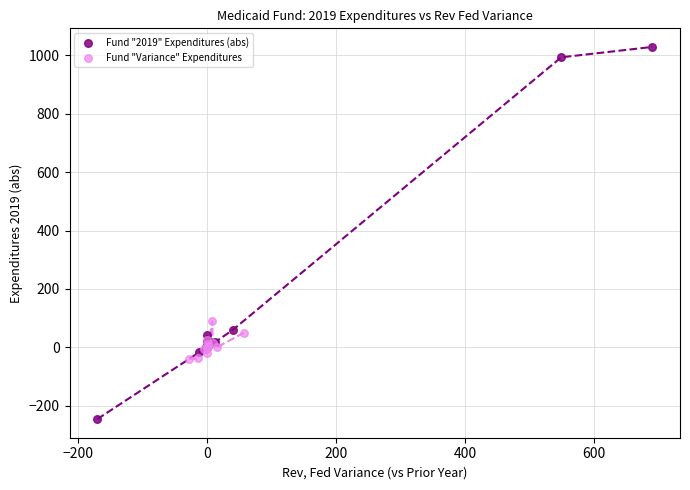

Which series has the largest Y range (max minus min)?

Fund "2019" Expenditures (abs)